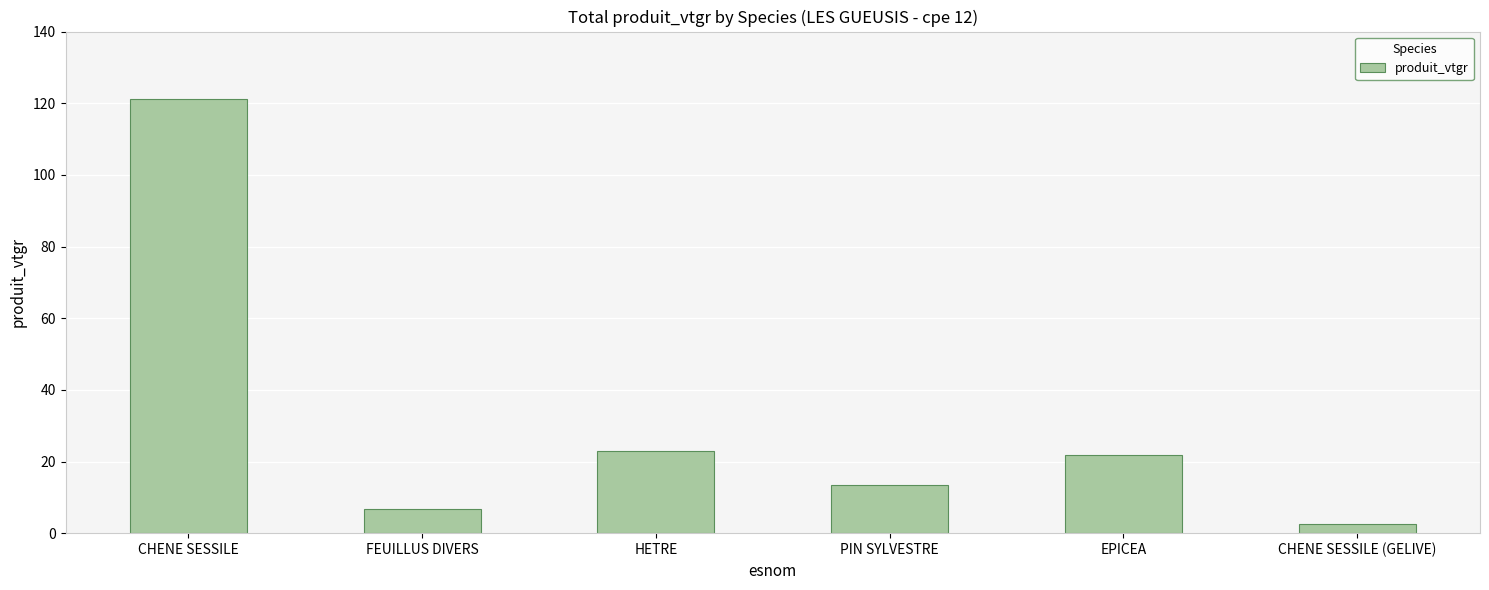

What is the label of the 4th bar from the right?

HETRE